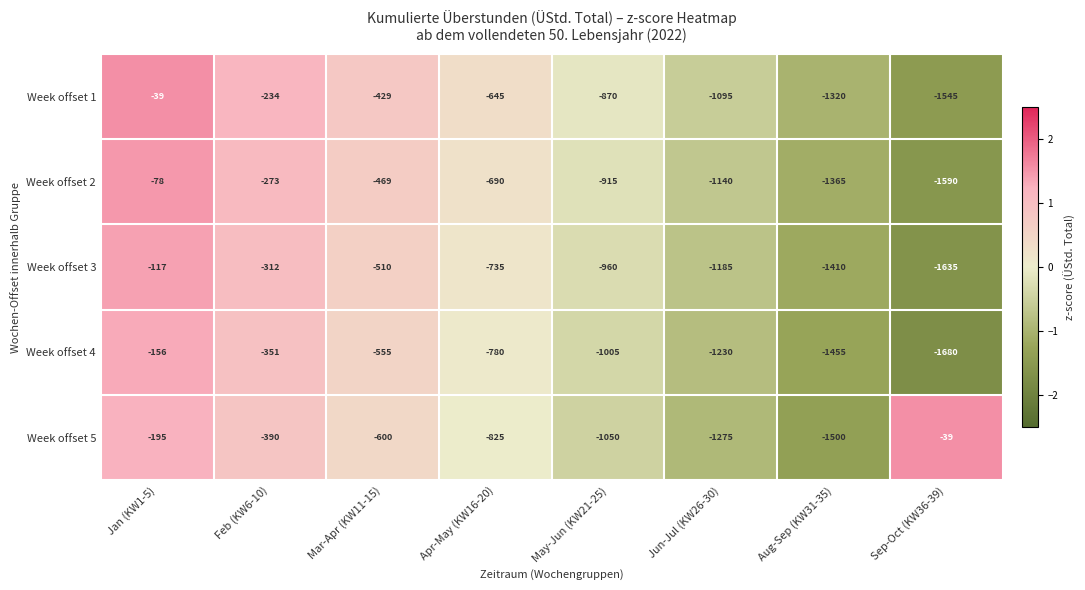

What is the difference between the highest and lowest values at Apr-May (KW16-20)?

180